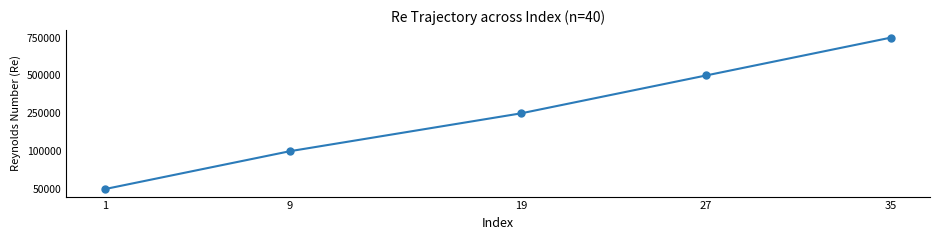

Where does the data first go above 2?

27